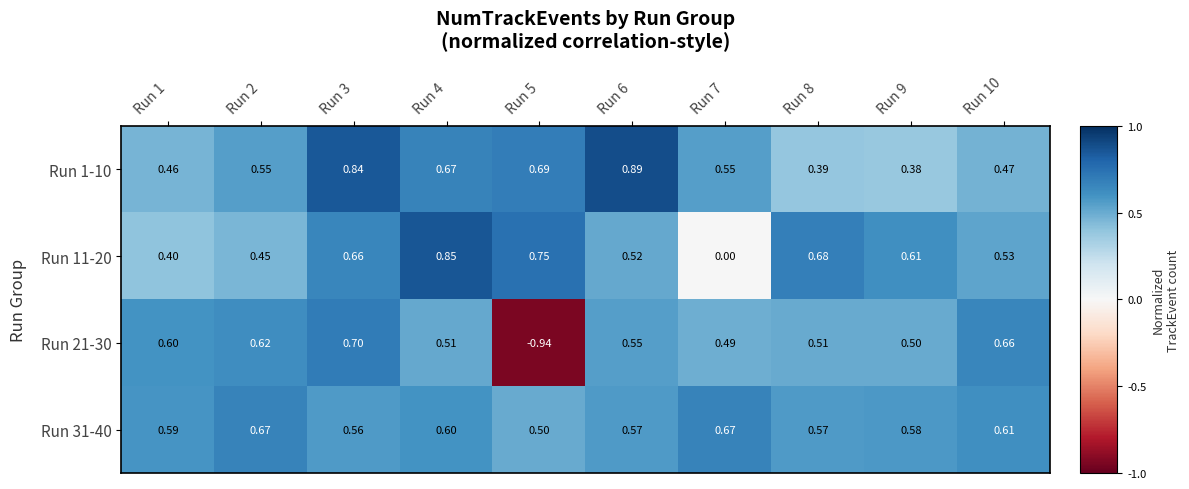

Reading right to left, extract all data points from this chart.

Run 1-10: Run 10=0.5	Run 9=0.4	Run 8=0.4	Run 7=0.6	Run 6=0.9	Run 5=0.7	Run 4=0.7	Run 3=0.8	Run 2=0.6	Run 1=0.5
Run 11-20: Run 10=0.5	Run 9=0.6	Run 8=0.7	Run 7=0.0	Run 6=0.5	Run 5=0.8	Run 4=0.8	Run 3=0.7	Run 2=0.5	Run 1=0.4
Run 21-30: Run 10=0.7	Run 9=0.5	Run 8=0.5	Run 7=0.5	Run 6=0.6	Run 5=-0.9	Run 4=0.5	Run 3=0.7	Run 2=0.6	Run 1=0.6
Run 31-40: Run 10=0.6	Run 9=0.6	Run 8=0.6	Run 7=0.7	Run 6=0.6	Run 5=0.5	Run 4=0.6	Run 3=0.6	Run 2=0.7	Run 1=0.6